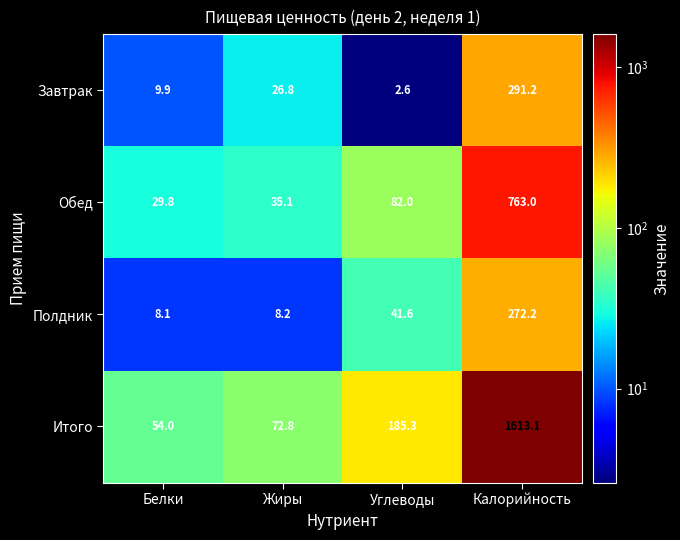

True or false: Обед has a value of 28.5 at Углеводы.

False